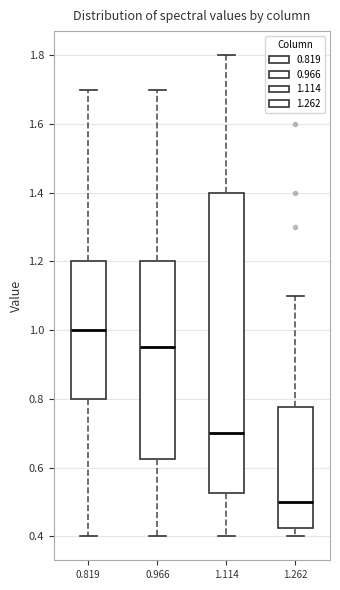

Which box has the highest median line?

0.819